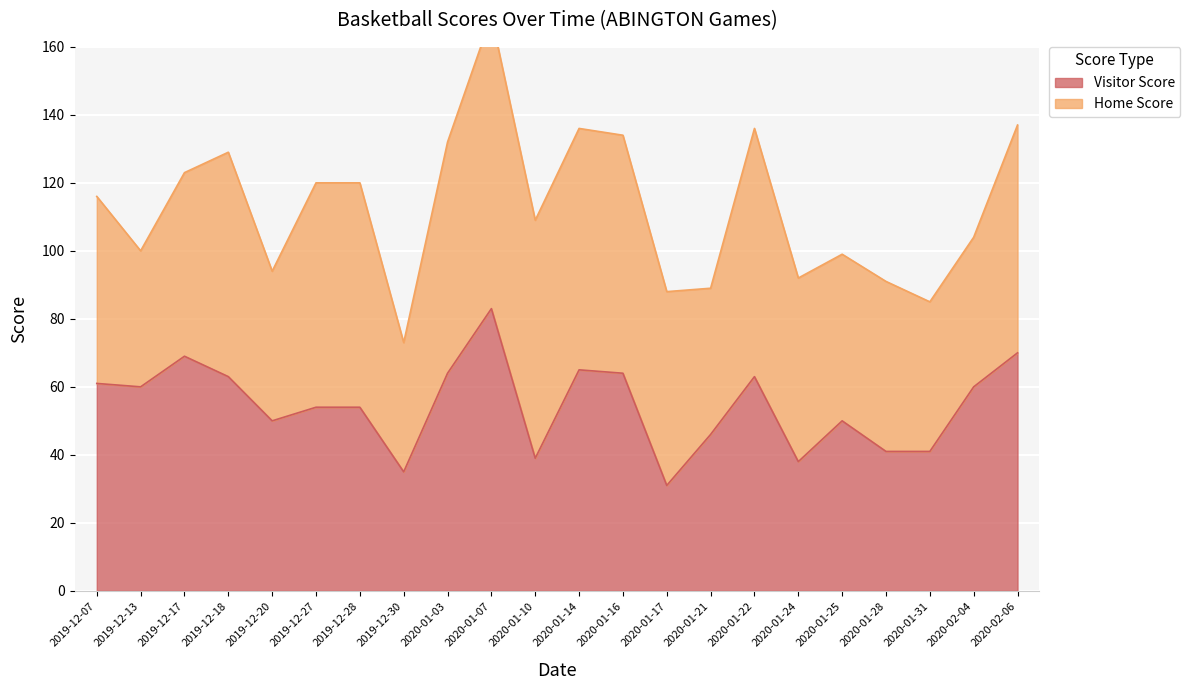

How many data points are above 60?

9